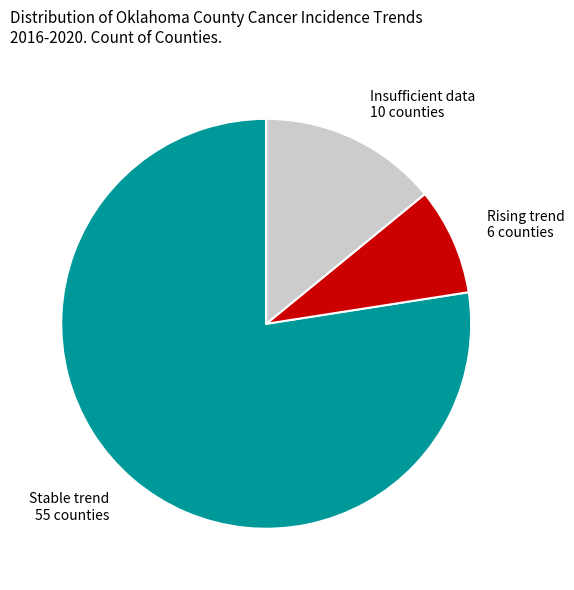

What is the smallest slice in the pie chart?

Rising trend 6 counties